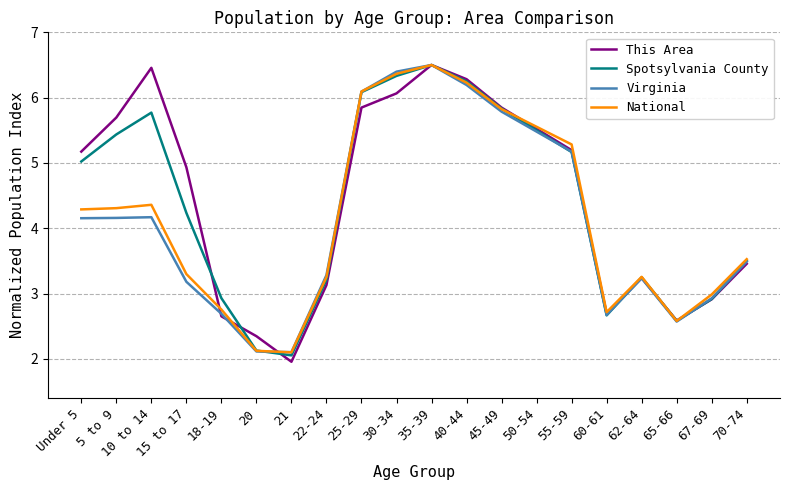

At how many categories does at least one series exceed 2?

20